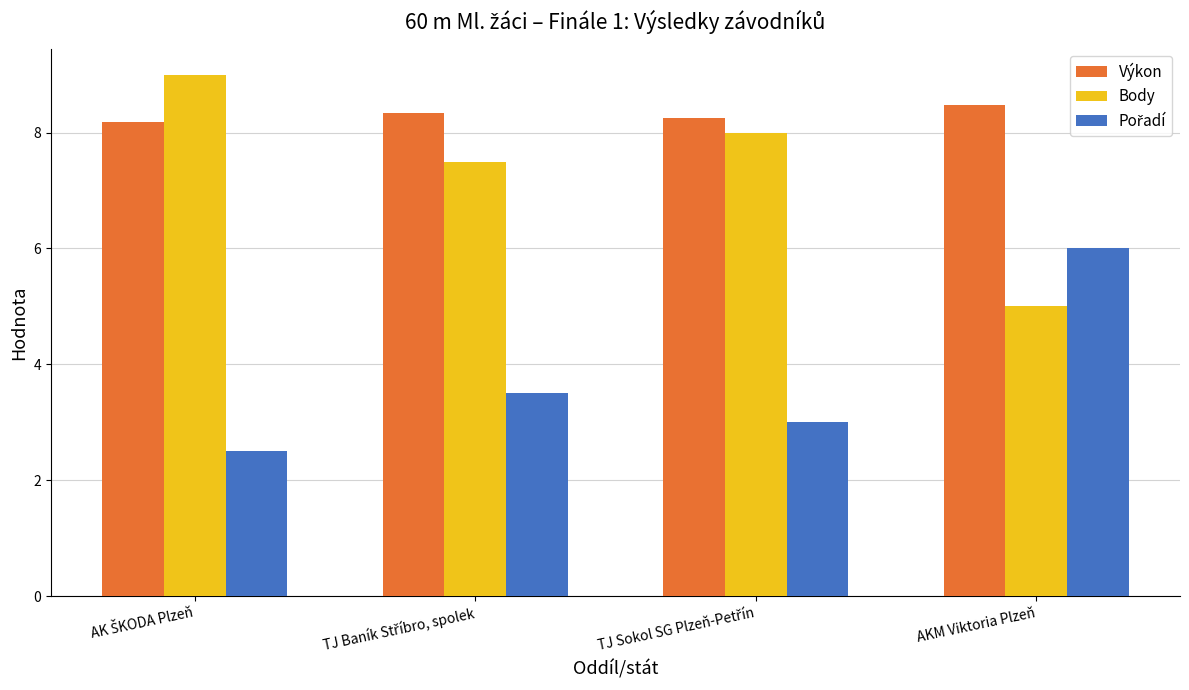

Is the value of Body at AKM Viktoria Plzeň greater than the value of Výkon at AKM Viktoria Plzeň?

No